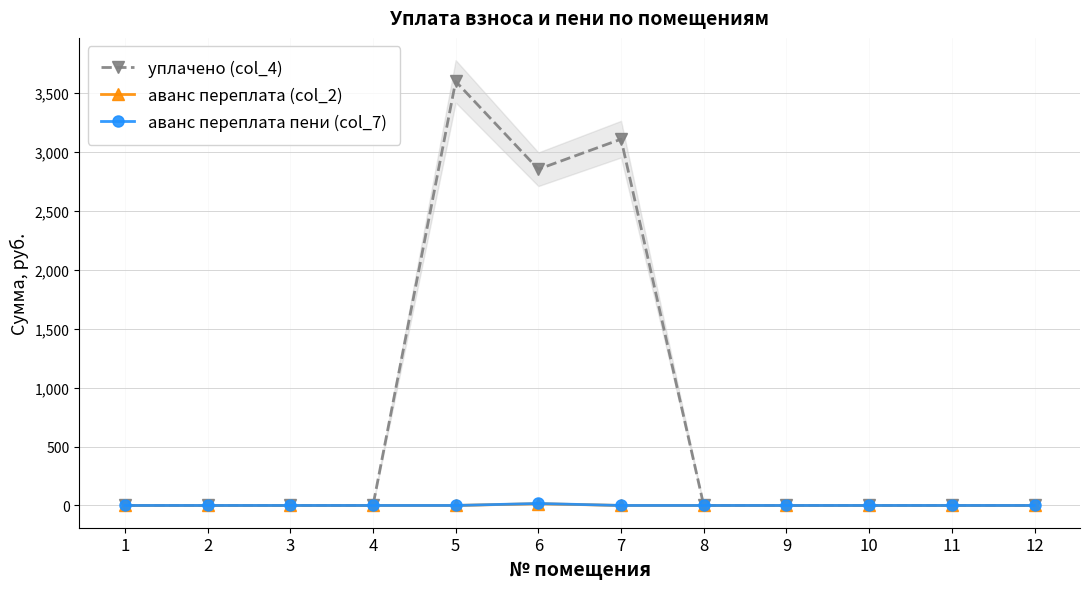

True or false: аванс переплата (col_2) and аванс переплата пени (col_7) intersect in this chart.

False